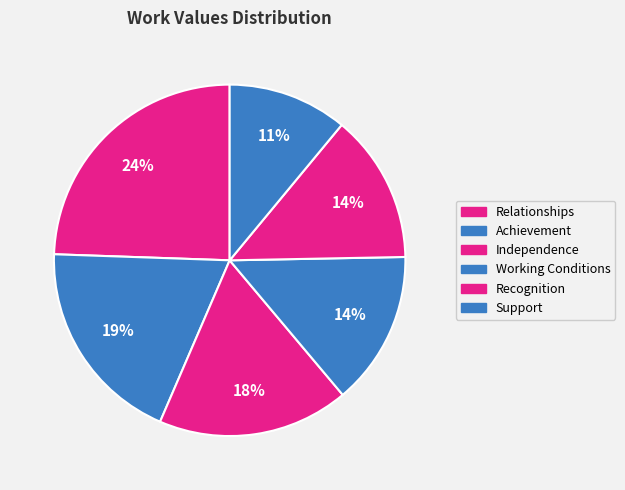

Count the number of slices in the pie.

6